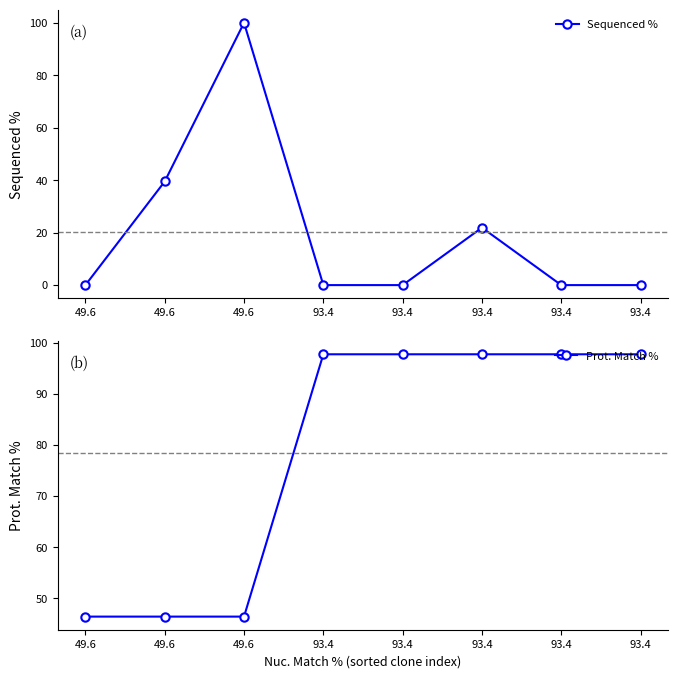

What is the label of the 7th point from the right?

49.6